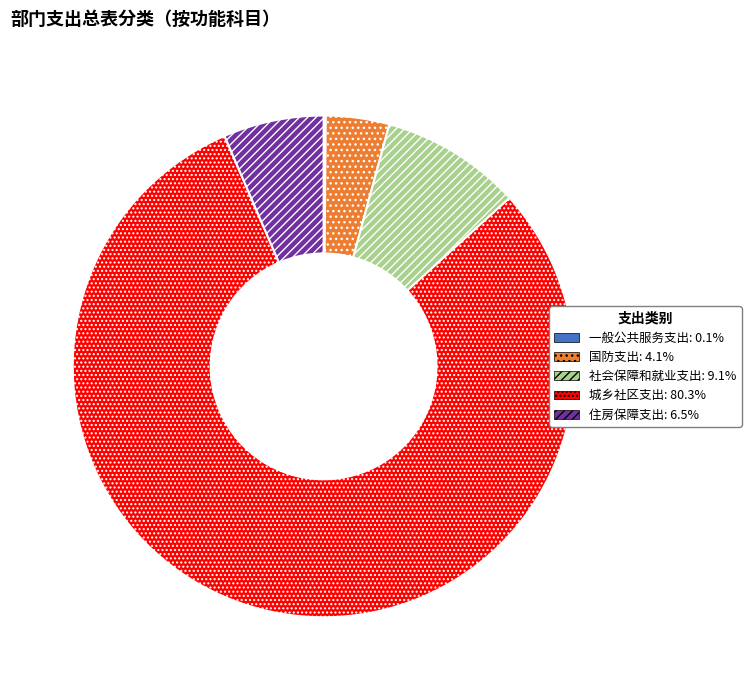

Which slice is the largest?

城乡社区支出